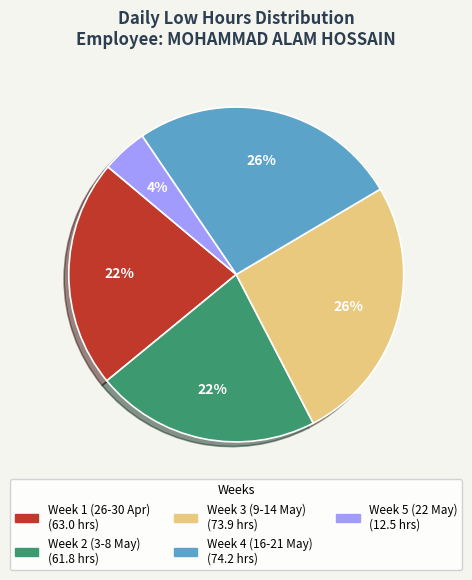

To the nearest percent, what is the difference between the largest and smallest slice percentages?

22%